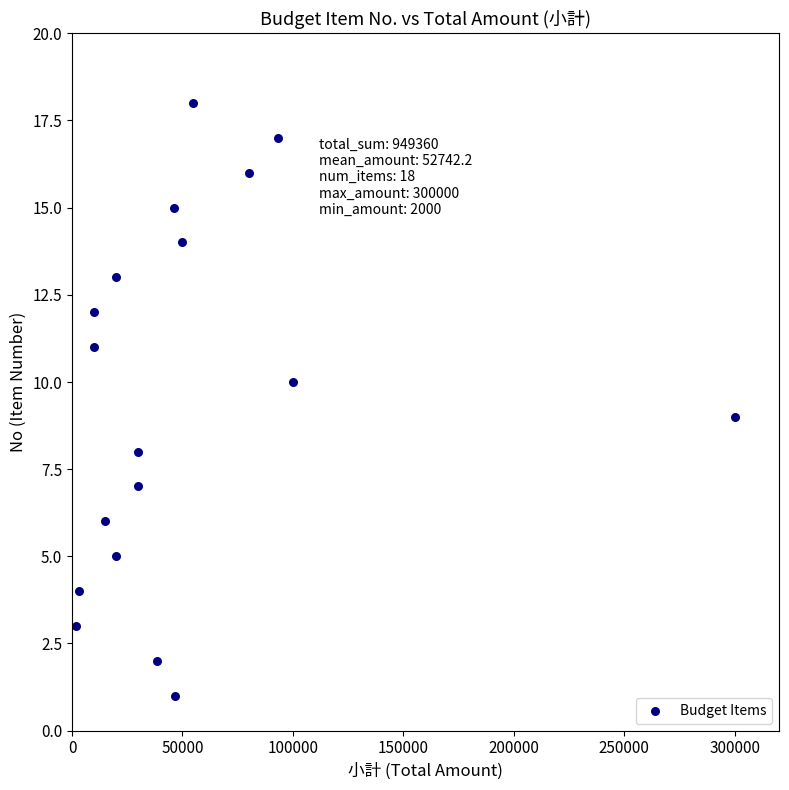

What is the range of Y values (max minus min)?

17